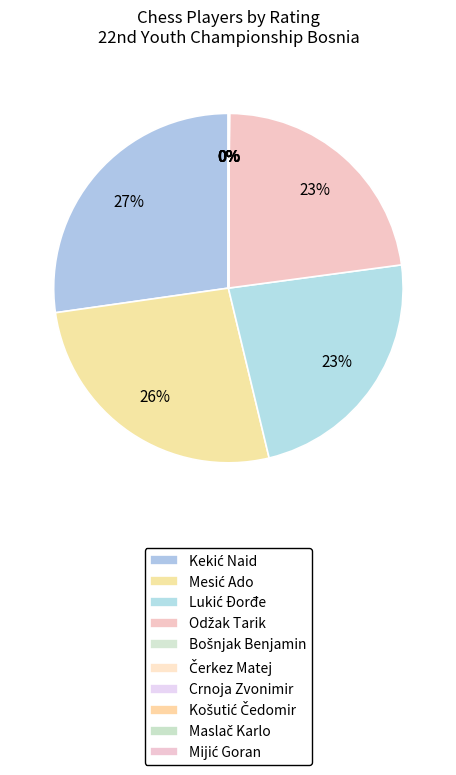

Is it true that Mesić Ado is 37% of the pie?

False